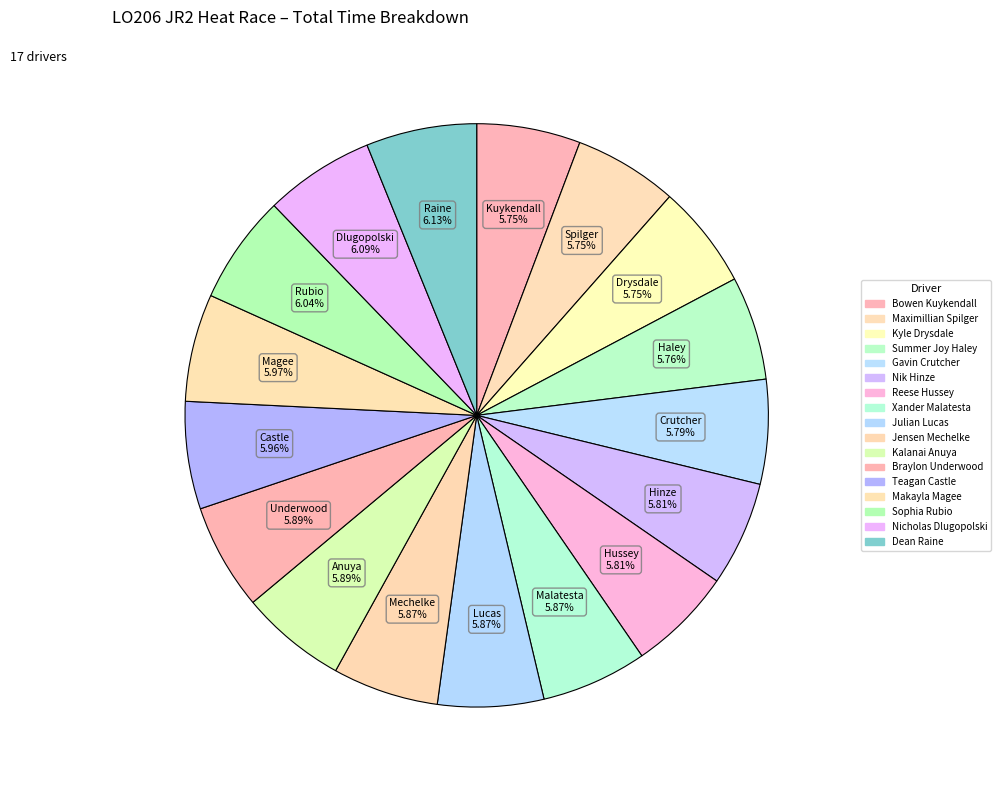

What percentage is the Makayla Magee slice, to the nearest percent?

6%